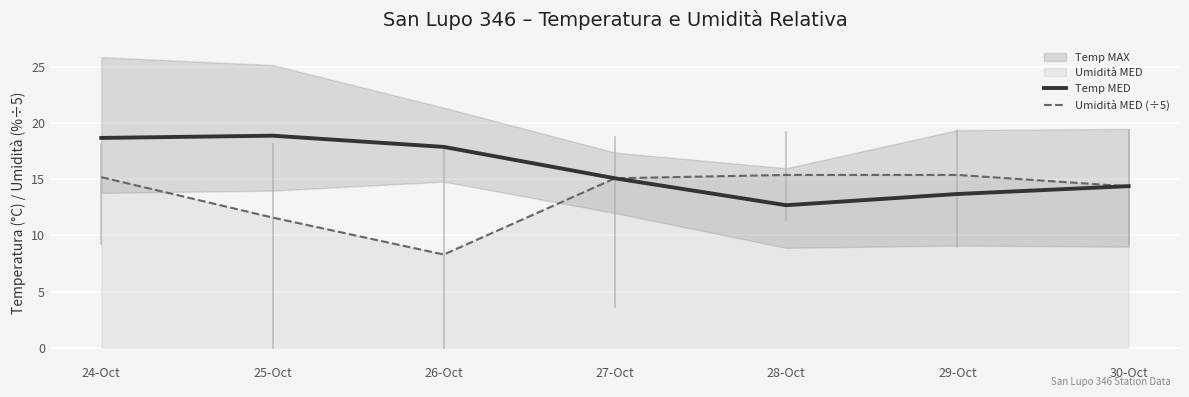

True or false: Temp MED has more than 0 points higher than both neighbors.

True